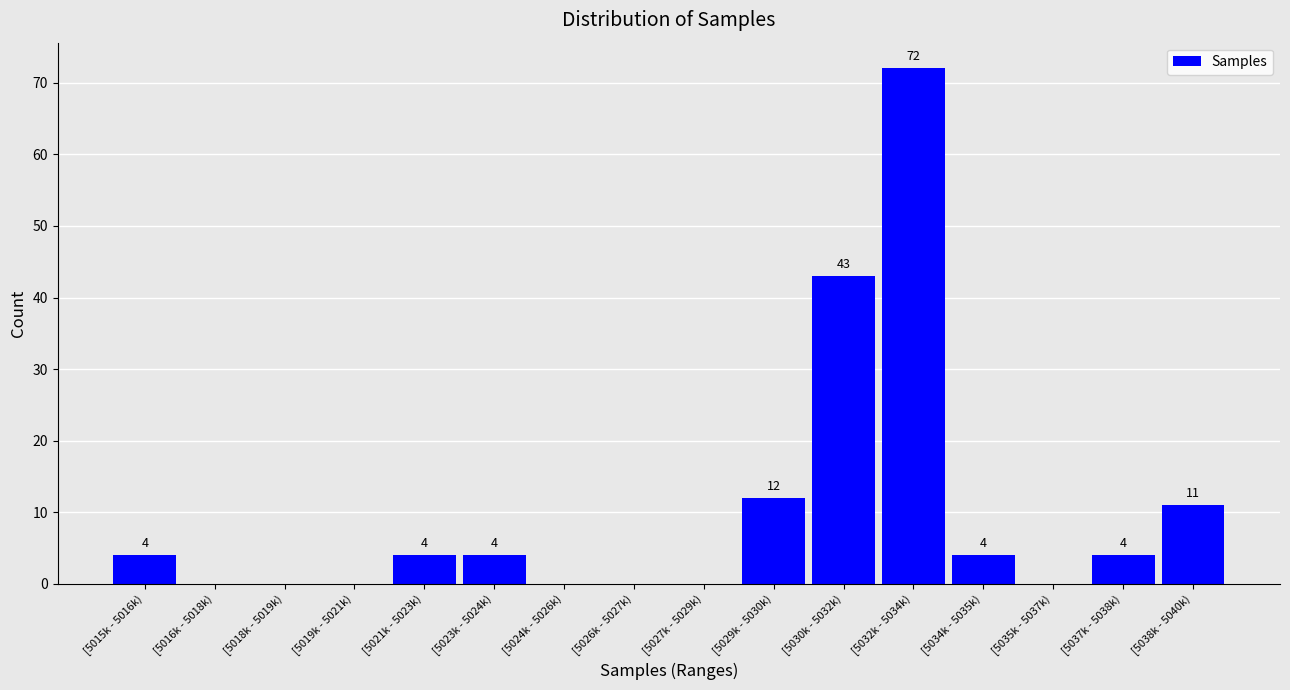

Reading left to right, what are all the values shown in this chart?

[5015k - 5016k)=4	[5016k - 5018k)=0	[5018k - 5019k)=0	[5019k - 5021k)=0	[5021k - 5023k)=4	[5023k - 5024k)=4	[5024k - 5026k)=0	[5026k - 5027k)=0	[5027k - 5029k)=0	[5029k - 5030k)=12	[5030k - 5032k)=43	[5032k - 5034k)=72	[5034k - 5035k)=4	[5035k - 5037k)=0	[5037k - 5038k)=4	[5038k - 5040k)=11